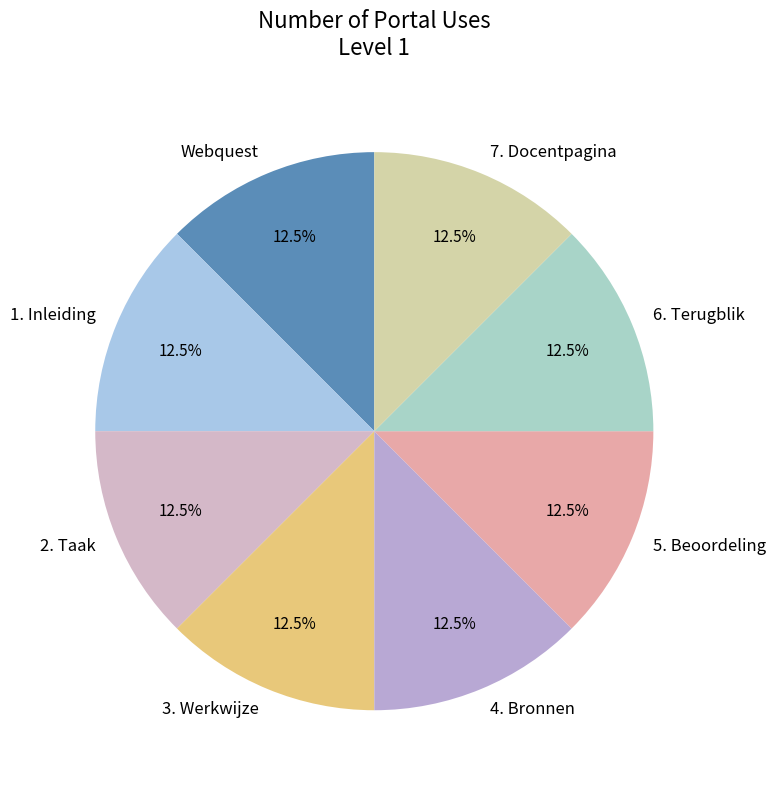

Is the sum of 7. Docentpagina and 1. Inleiding greater than half?

No